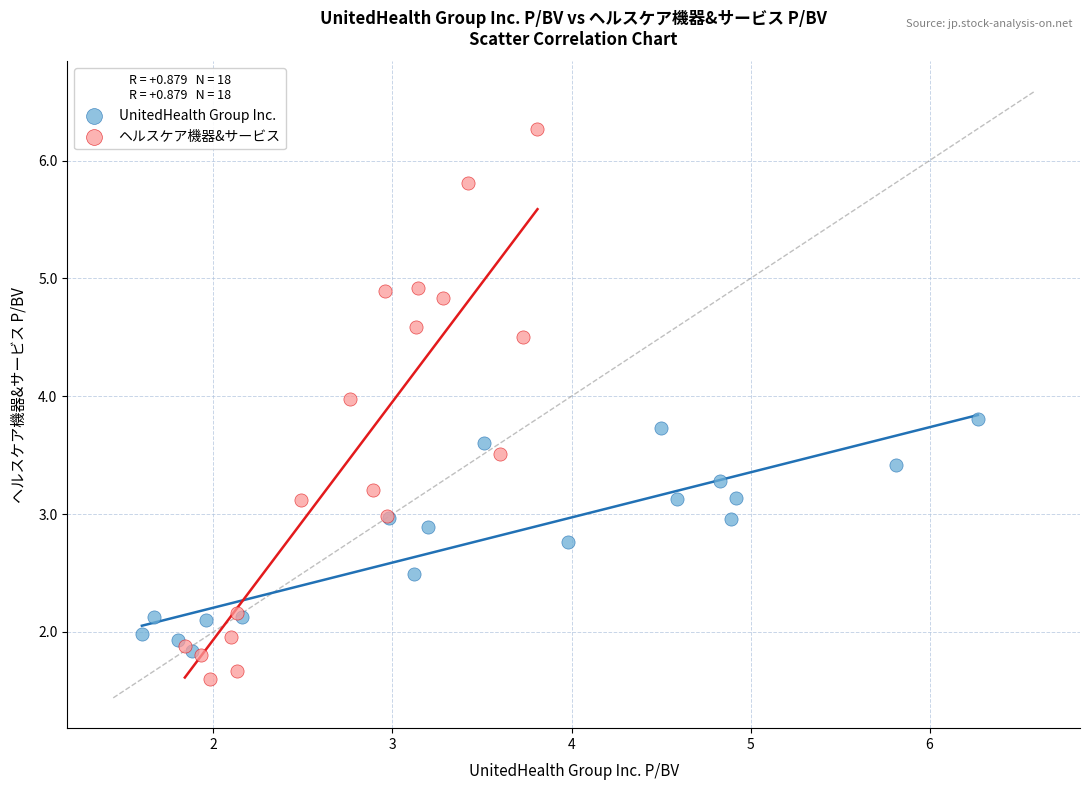

Which series has the largest Y range (max minus min)?

ヘルスケア機器&サービス